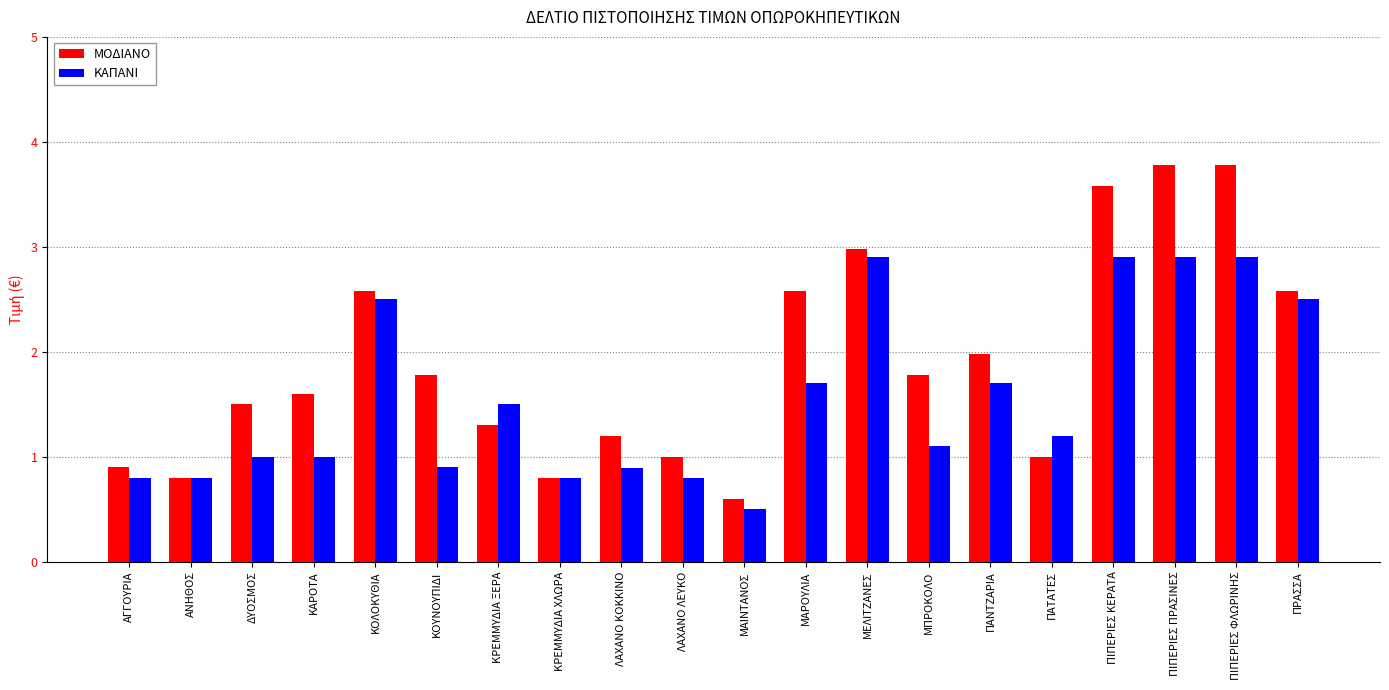

Which series changed the most between ΛΑΧΑΝΟ ΚΟΚΚΙΝΟ and ΜΑΙΝΤΑΝΟΣ?

ΜΟΔΙΑΝΟ